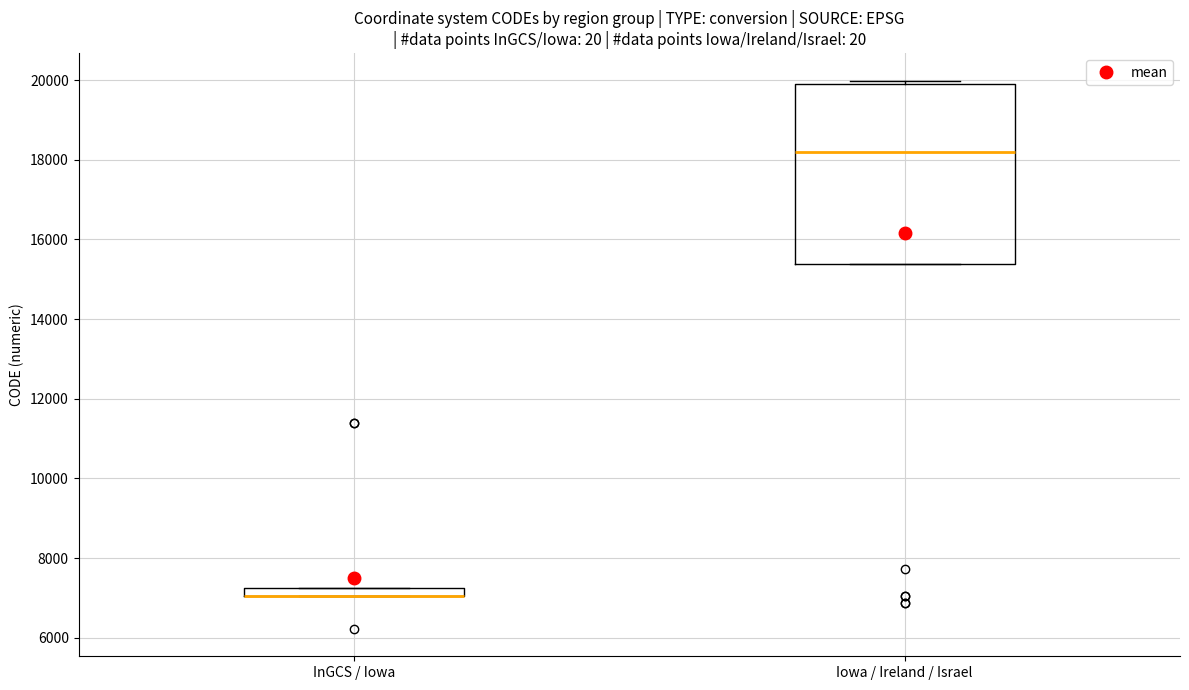

Where is the lower edge of the box for InGCS / Iowa on the y-axis? The values are not printed on the chart, so give them approximately, as read against the axis.

7000